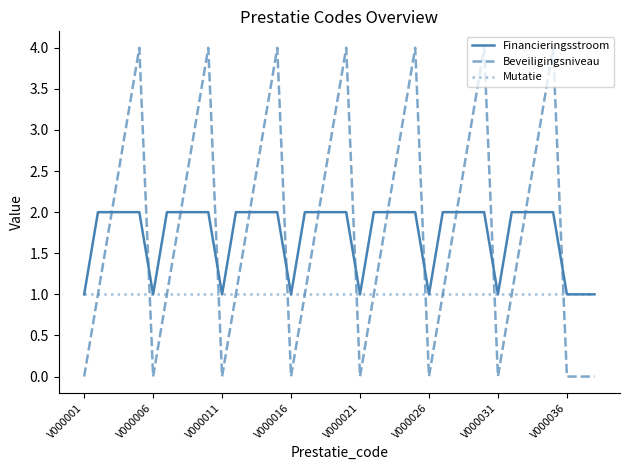

What is the average value of the Beveiligingsniveau series?

2